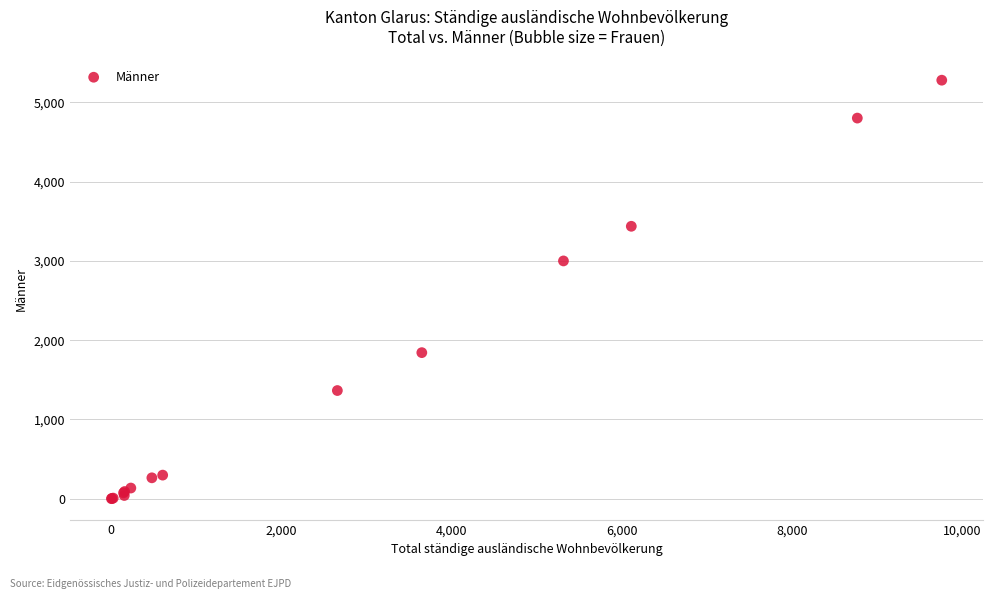

What Y value in the scatter plot is closest to 2640?

3000